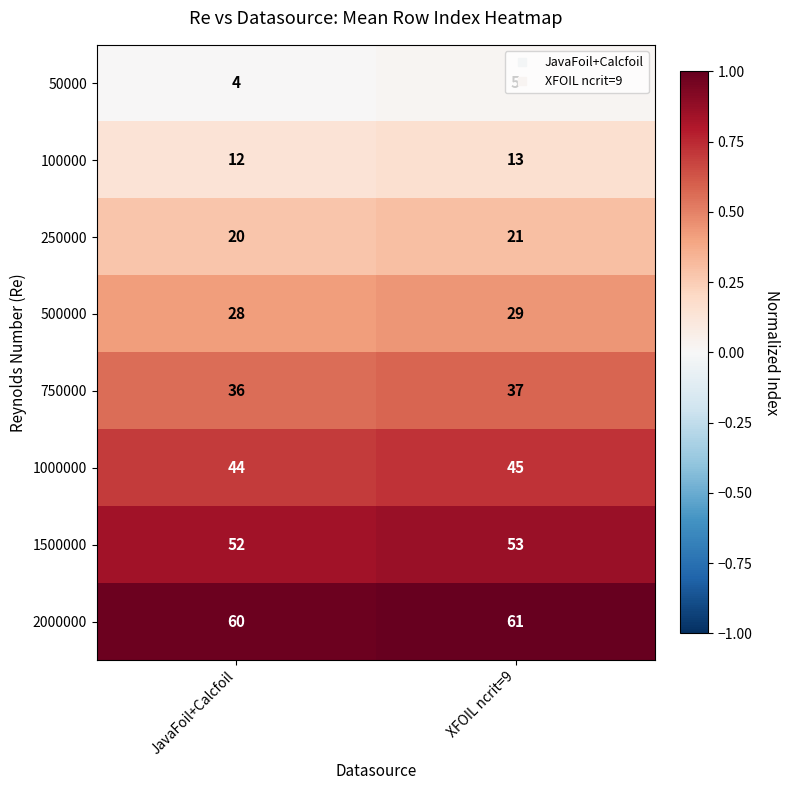

What is the sum of the 1500000 values at XFOIL ncrit=9 and JavaFoil+Calcfoil?

105